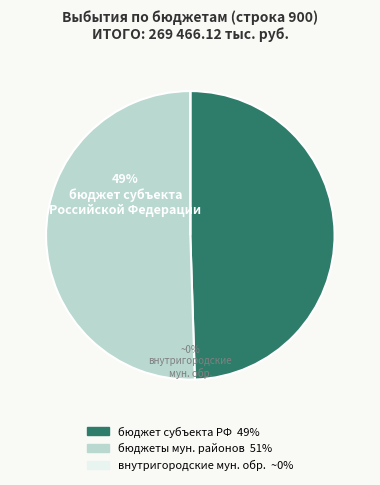

True or false: бюджеты внутригородских муниципальных образований accounts for 1% of the total.

False